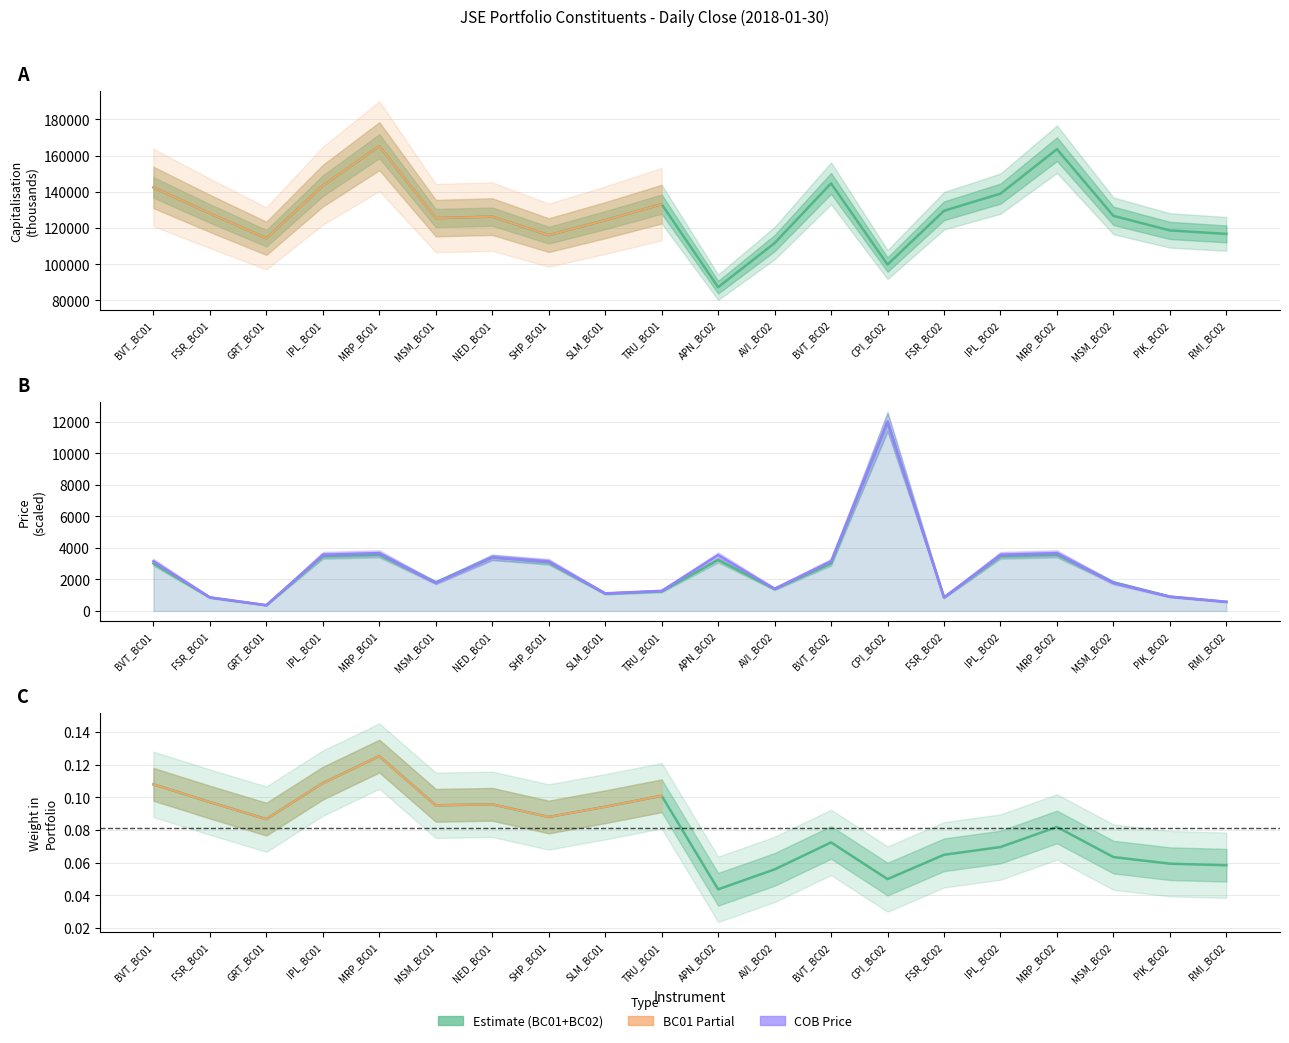

What is the spread (max minus min) of values at MRP_BC01?

165203.0